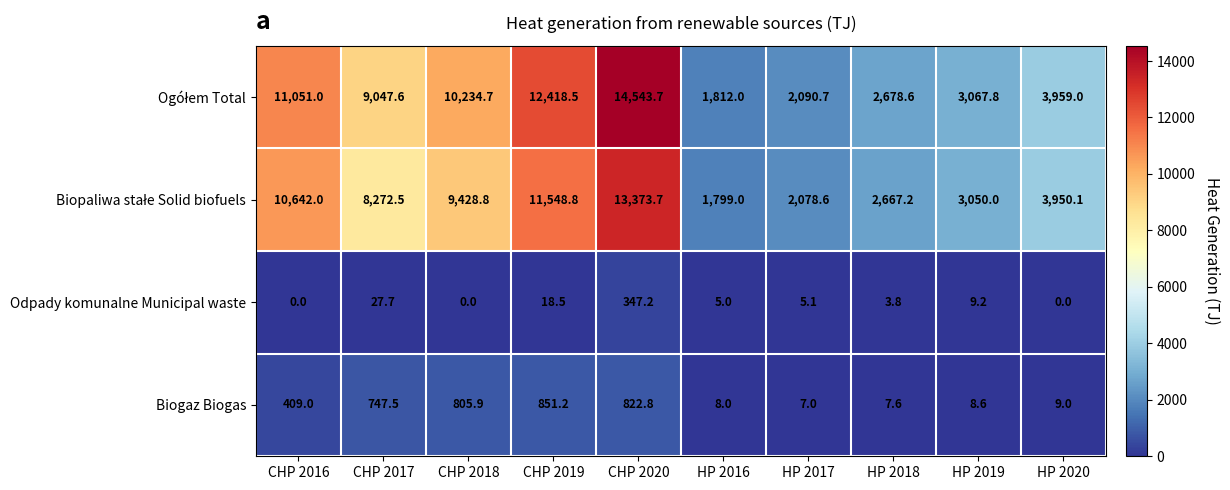

How many distinct data groups are displayed?

4